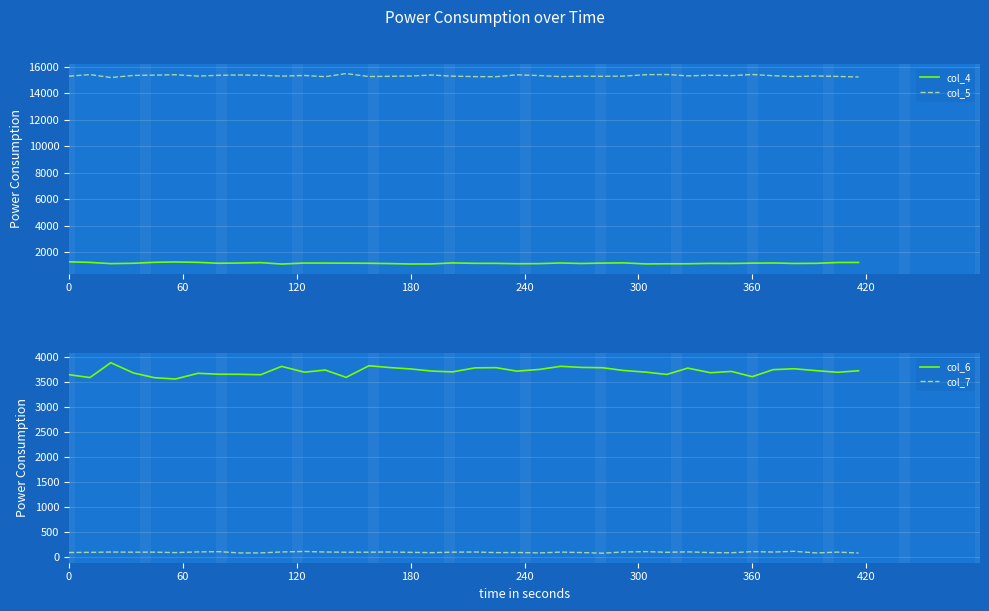

True or false: col_4 and col_5 intersect in this chart.

False